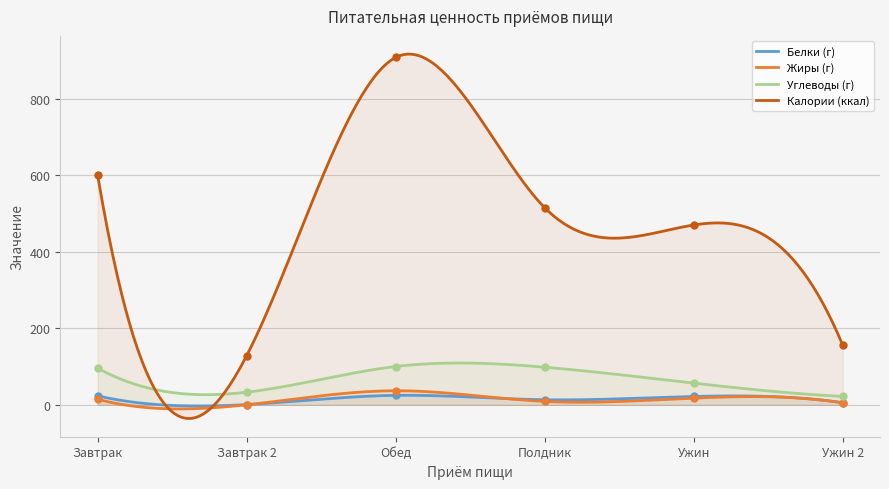

The value of Жиры (г) at Завтрак 2 is 0.0. True or false?

True